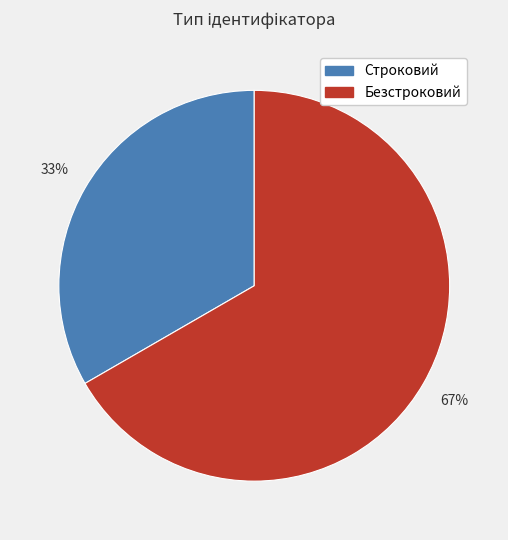

To the nearest percent, what percentage of the pie is Безстроковий?

67%